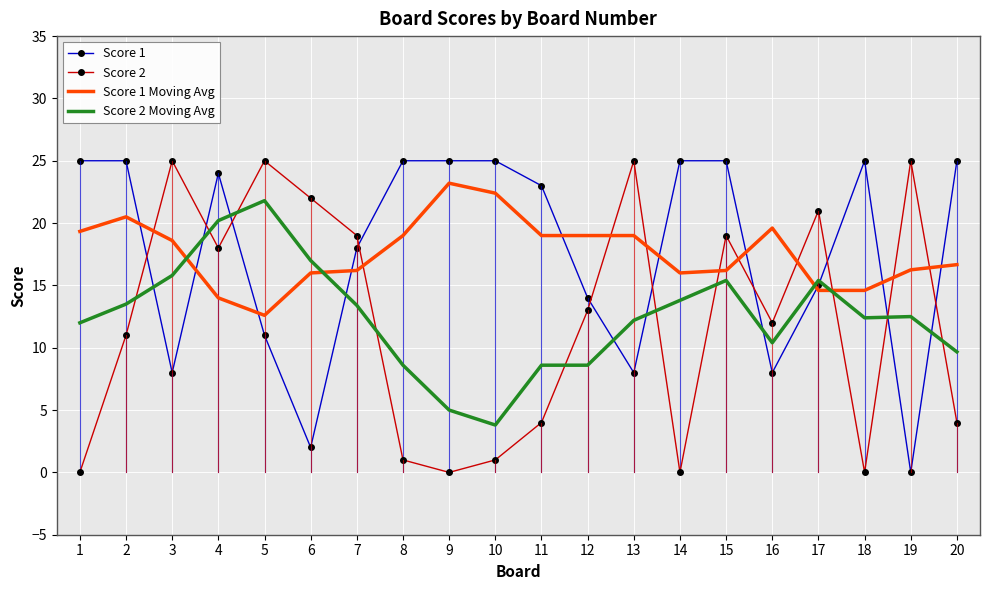

What is the spread (max minus min) of values at 10?

24.0